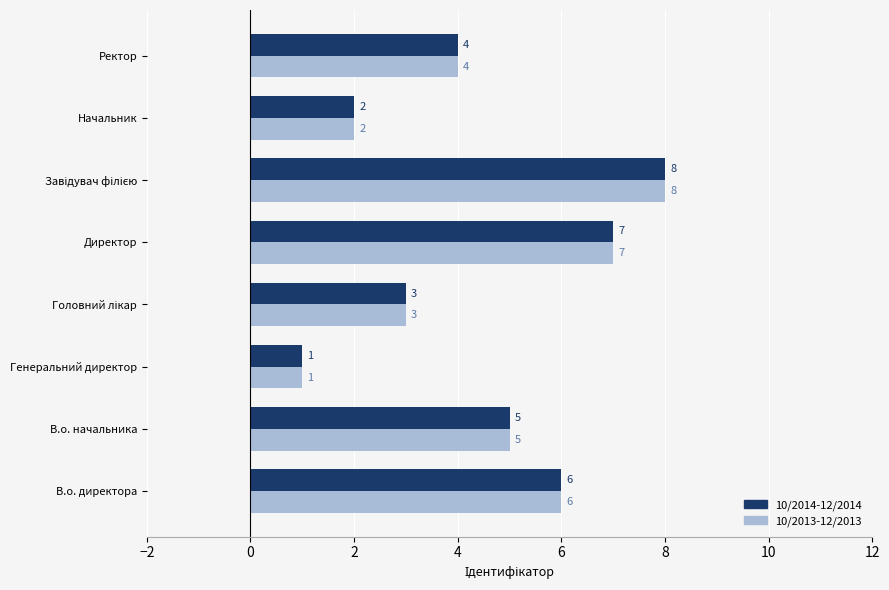

True or false: 10/2013-12/2013 has a value of 4 at Ректор.

True